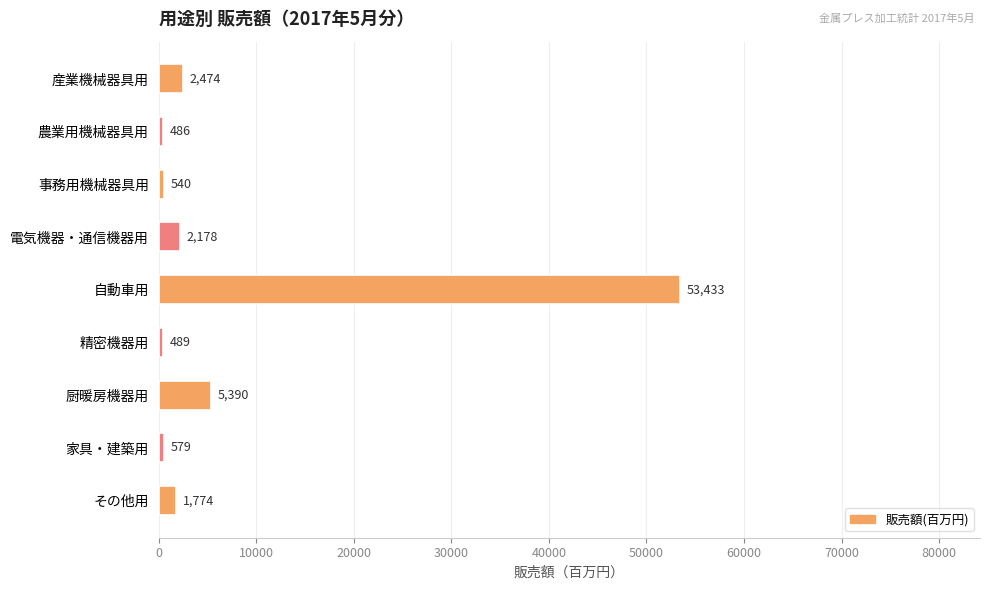

Count the number of categories in the chart.

9